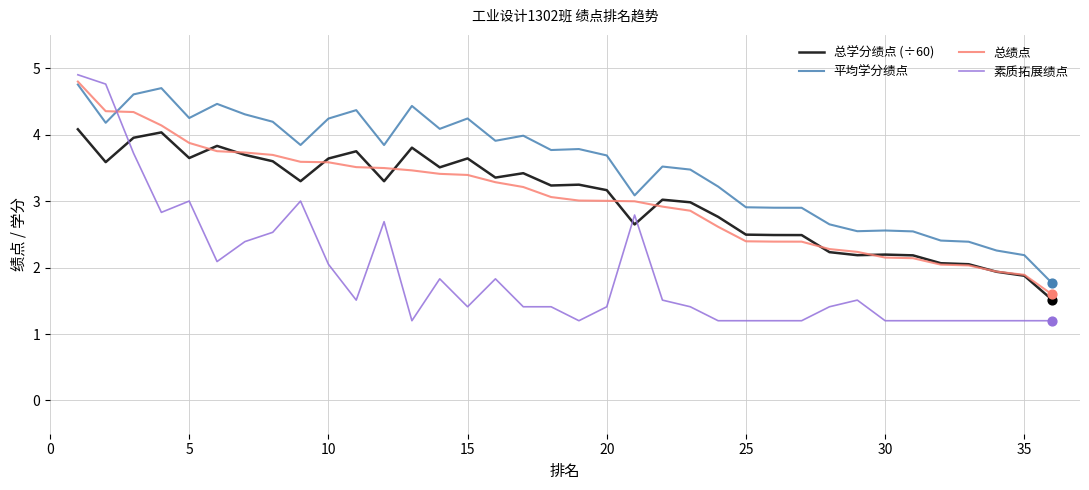

Which series has the largest total across all categories?

平均学分绩点